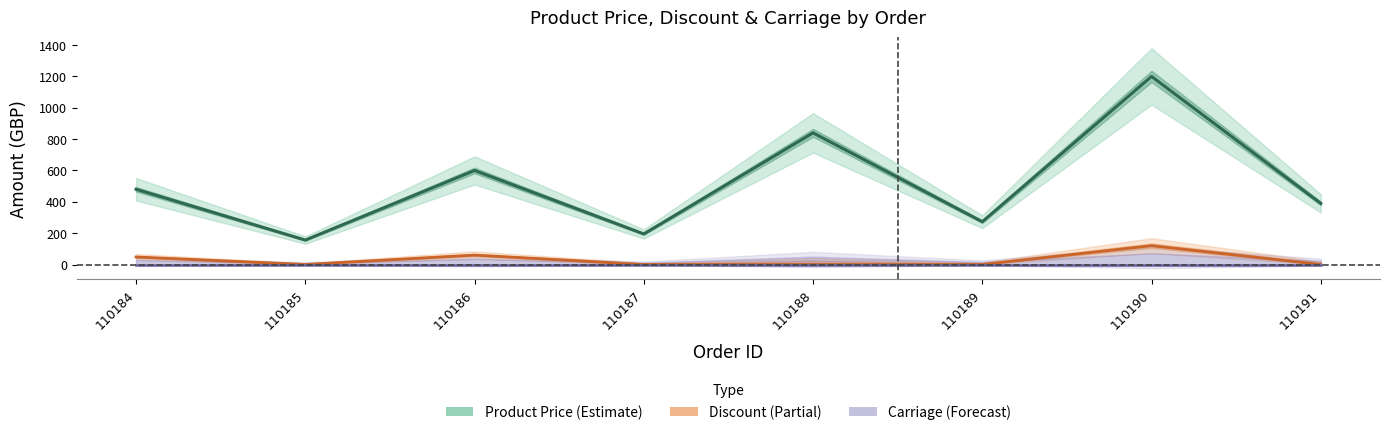

True or false: Carriage Amount and Discount intersect in this chart.

False